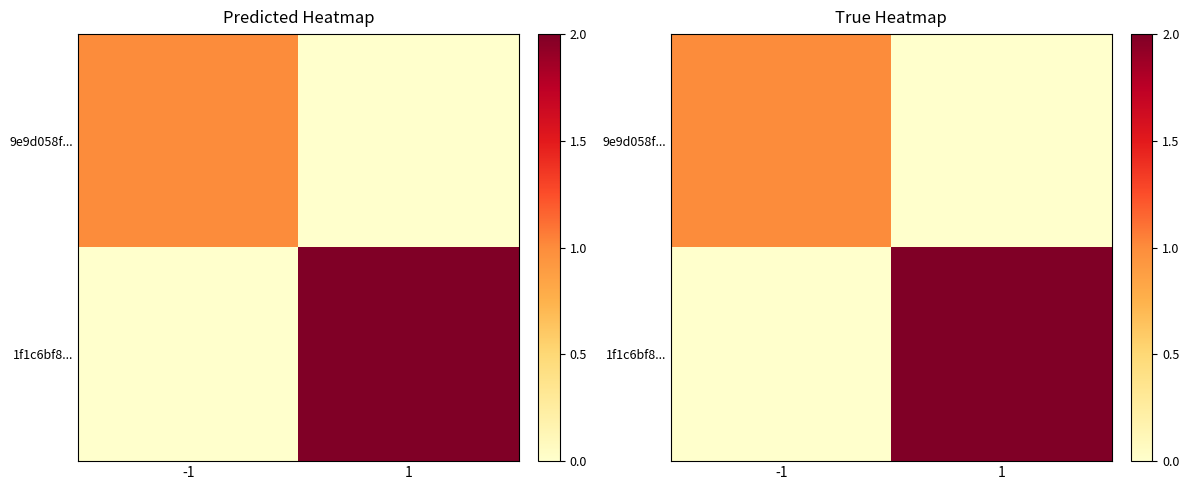

True or false: 1f1c6bf8... has a value of 2 at 1.

True